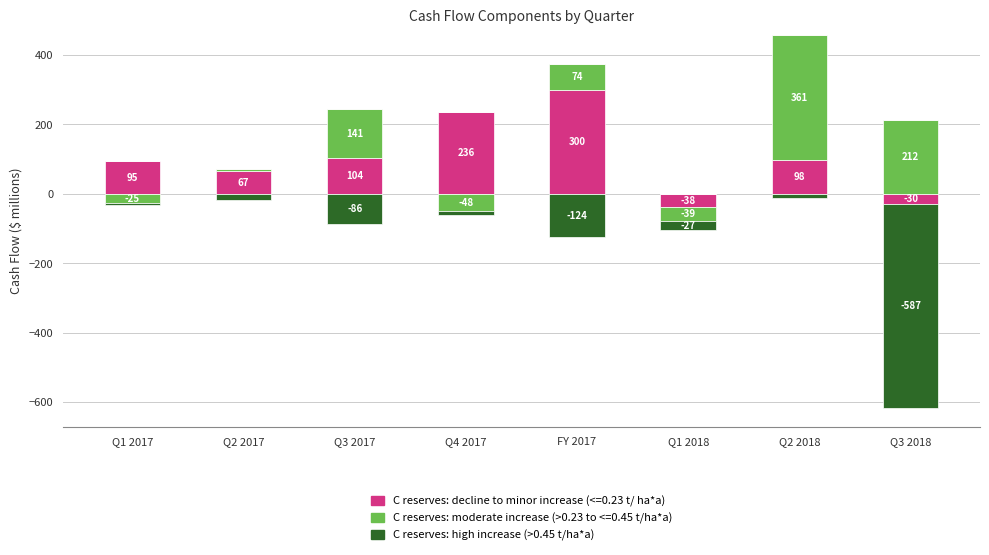

At which label is C reserves: high increase (>0.45 t/ha*a) closest to -296?

FY 2017